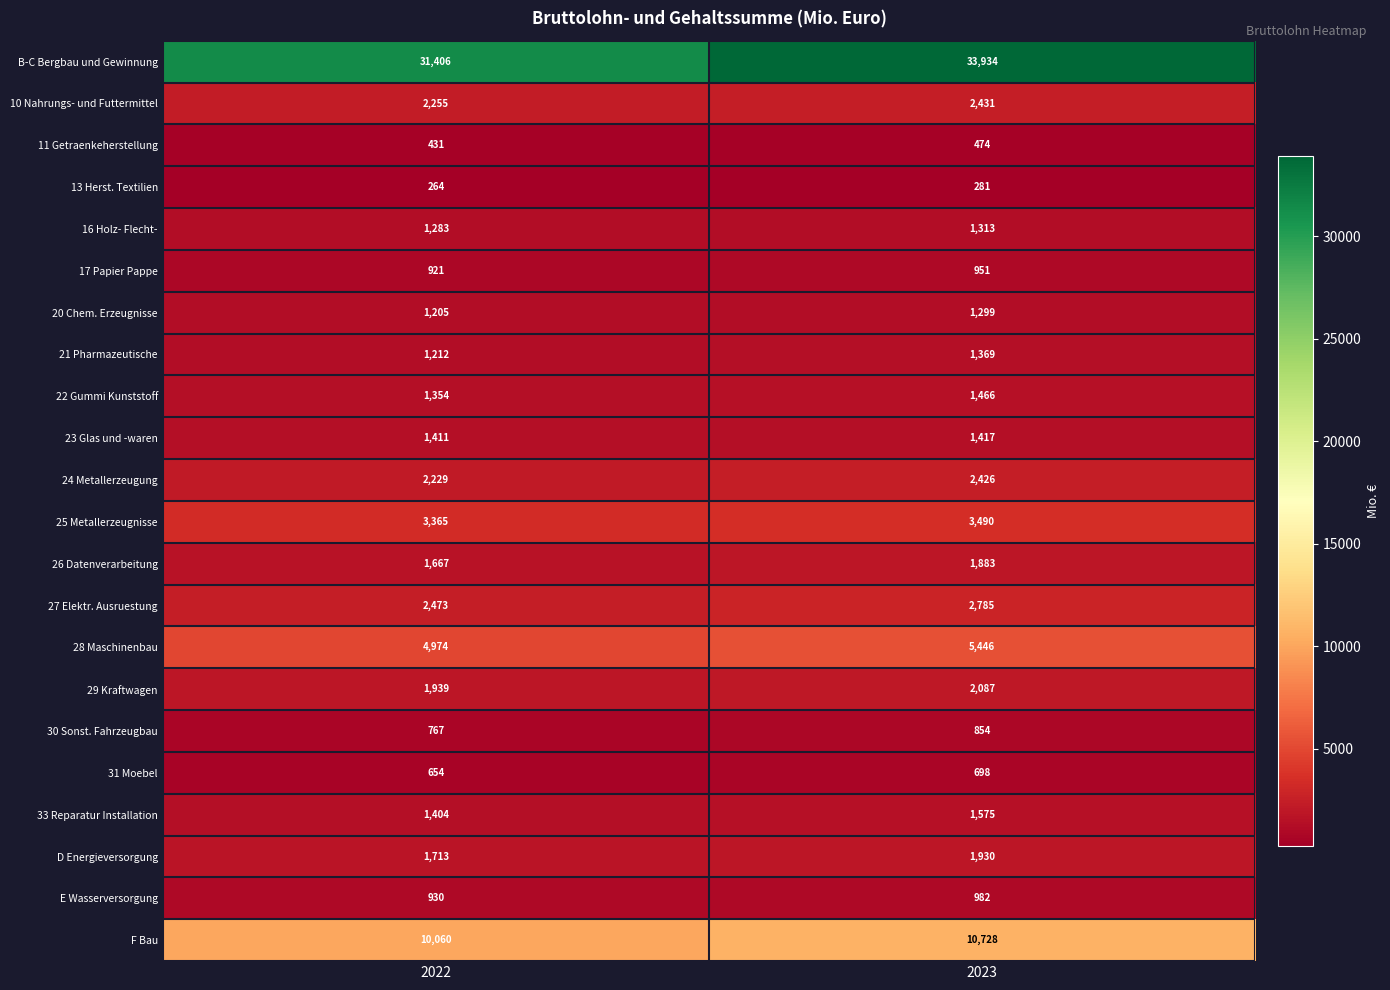

What is the sum of all 20 Chem. Erzeugnisse values?

2504